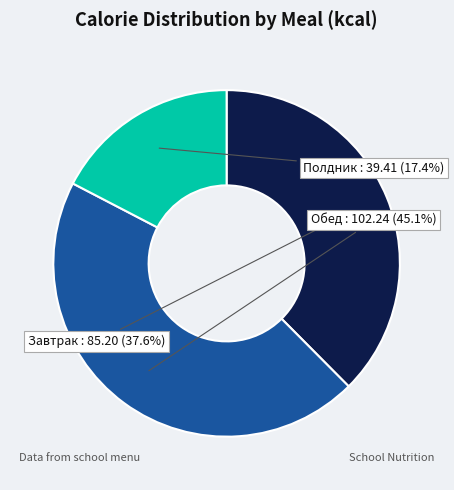

To the nearest percent, what is the difference between the Полдник and Обед slice percentages?

28%